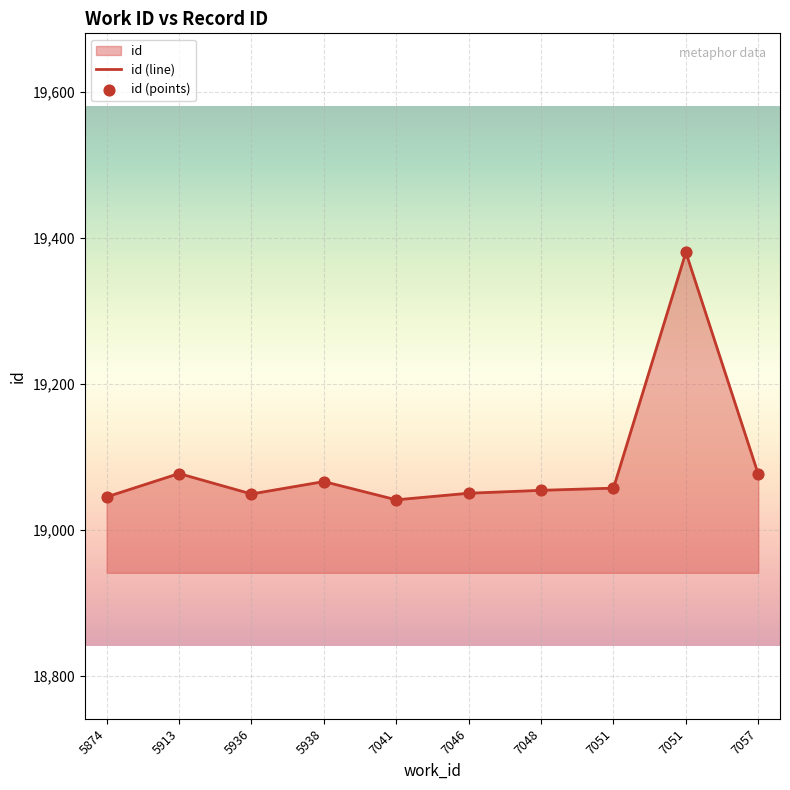

Which series contains the lowest Y value?

id (line)